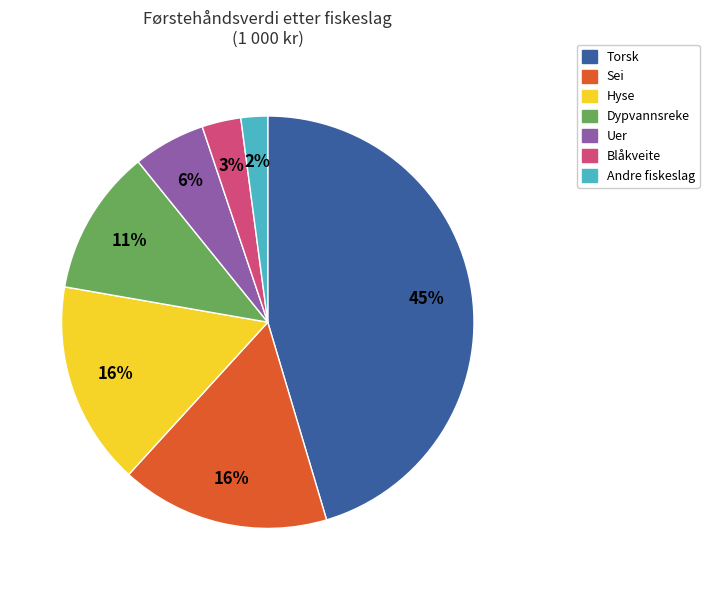

Is it true that Andre fiskeslag is 2% of the pie?

True